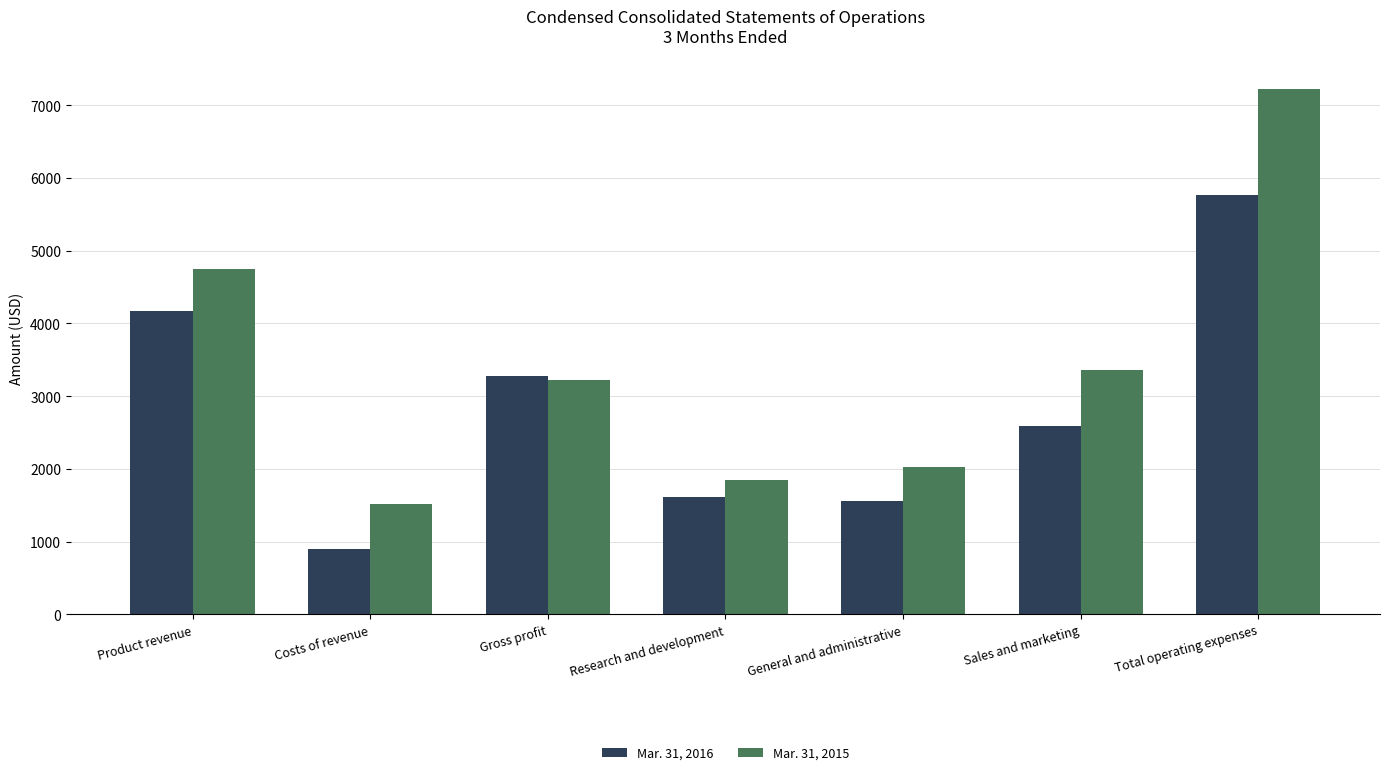

Are the bars grouped side by side (vs. stacked)?

Yes